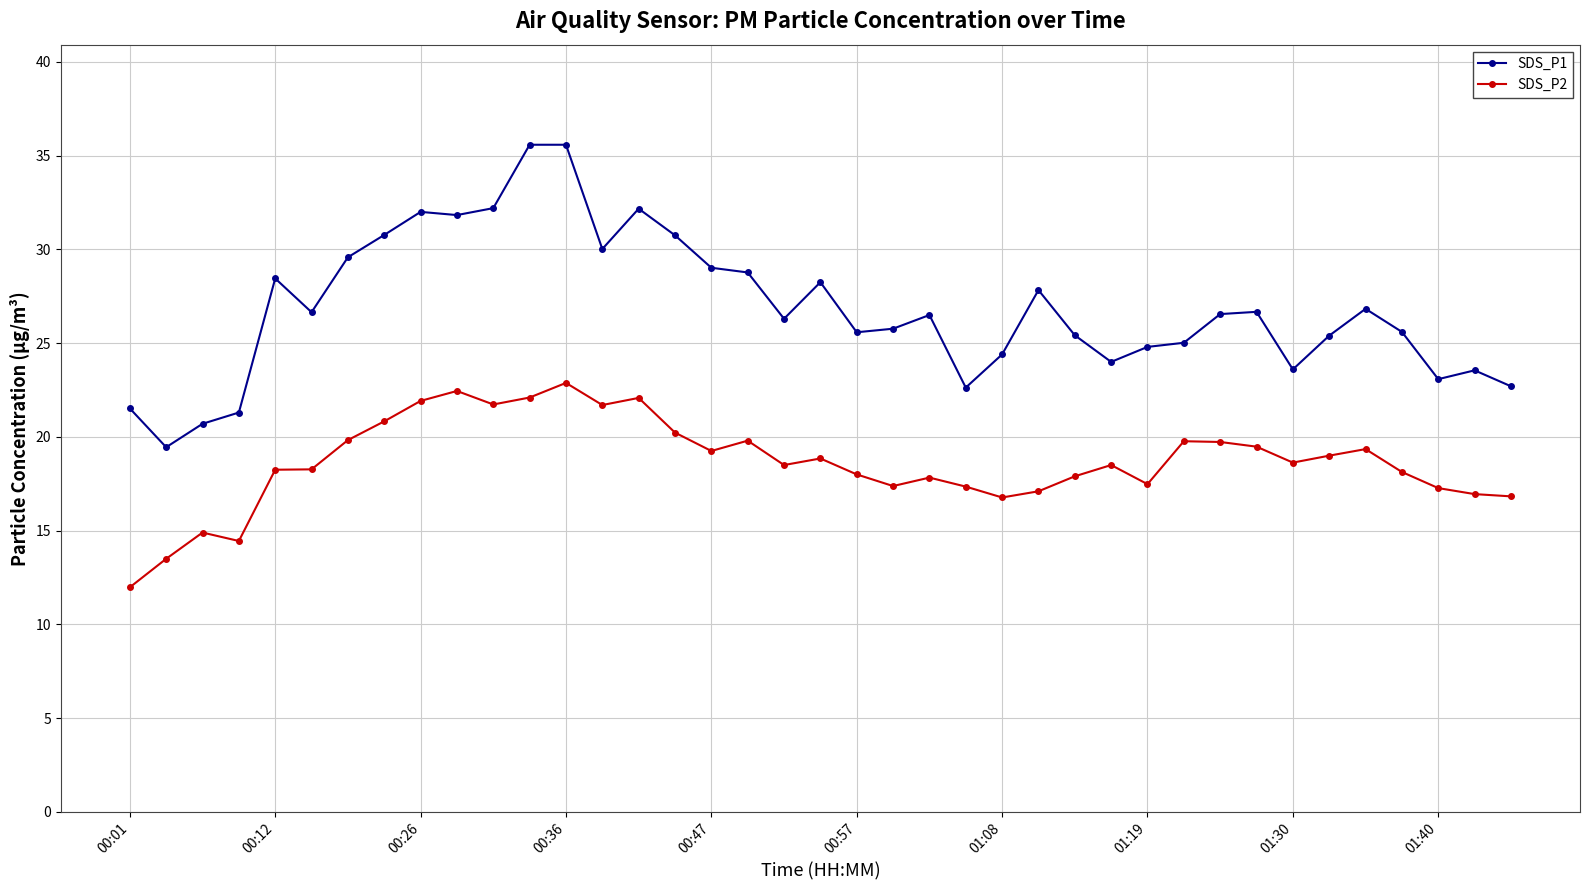

True or false: SDS_P1 and SDS_P2 intersect in this chart.

False